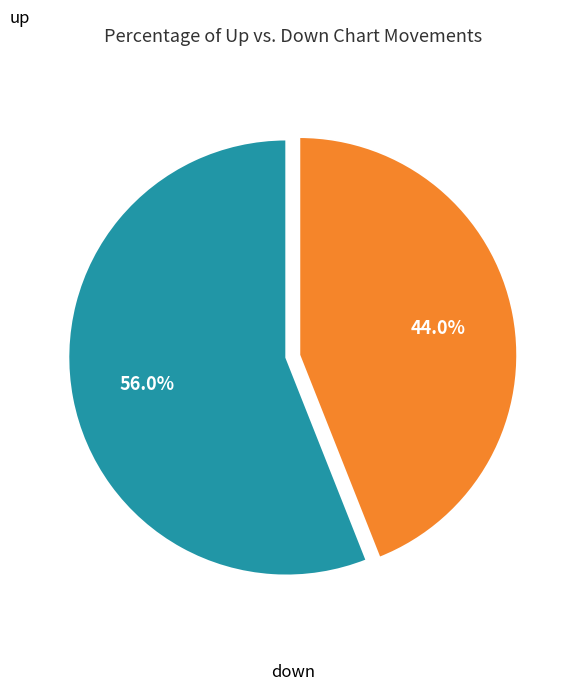

Does any single category account for the majority?

Yes